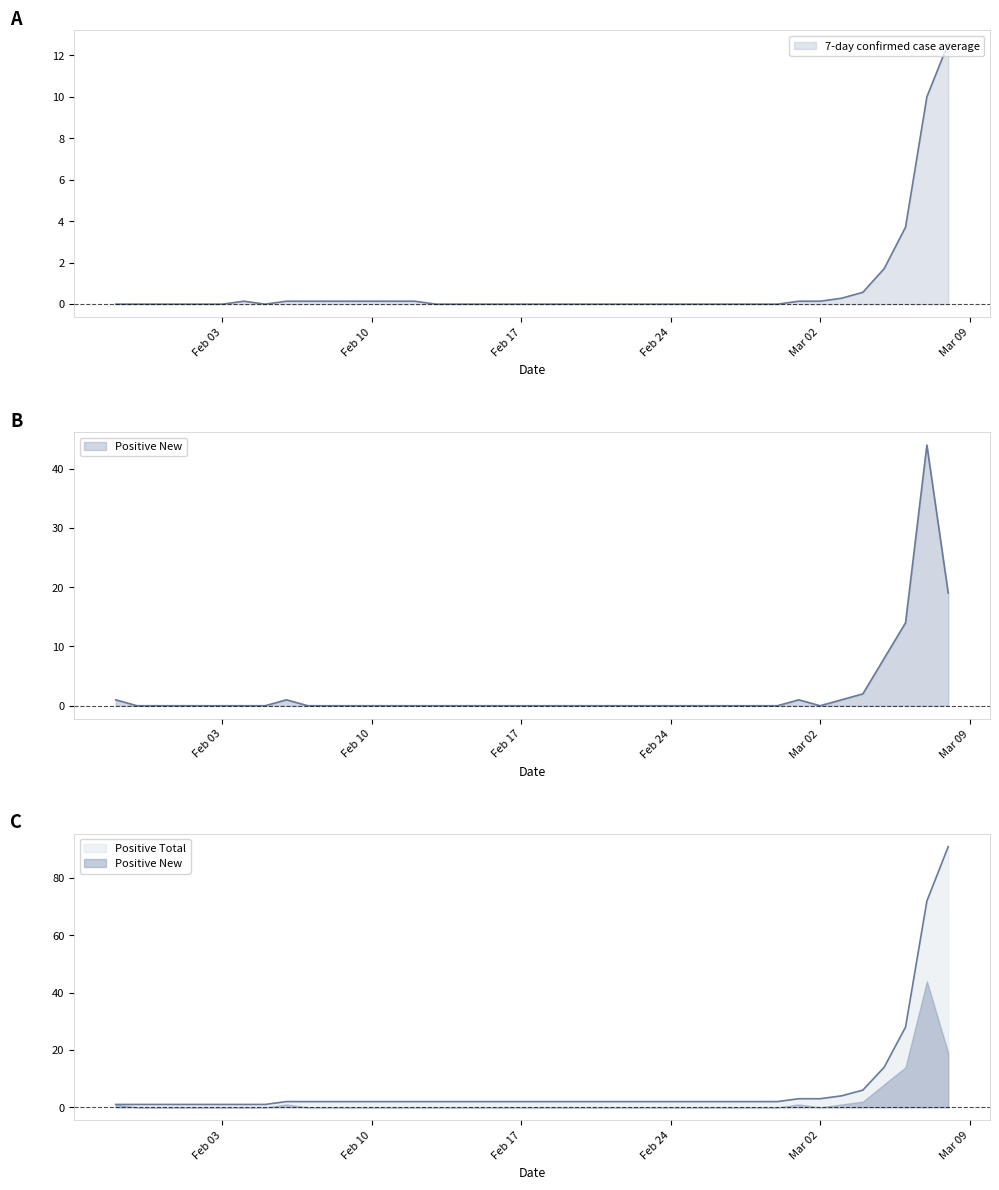

How many interior local peaks does the 7-day confirmed case average series have?

1